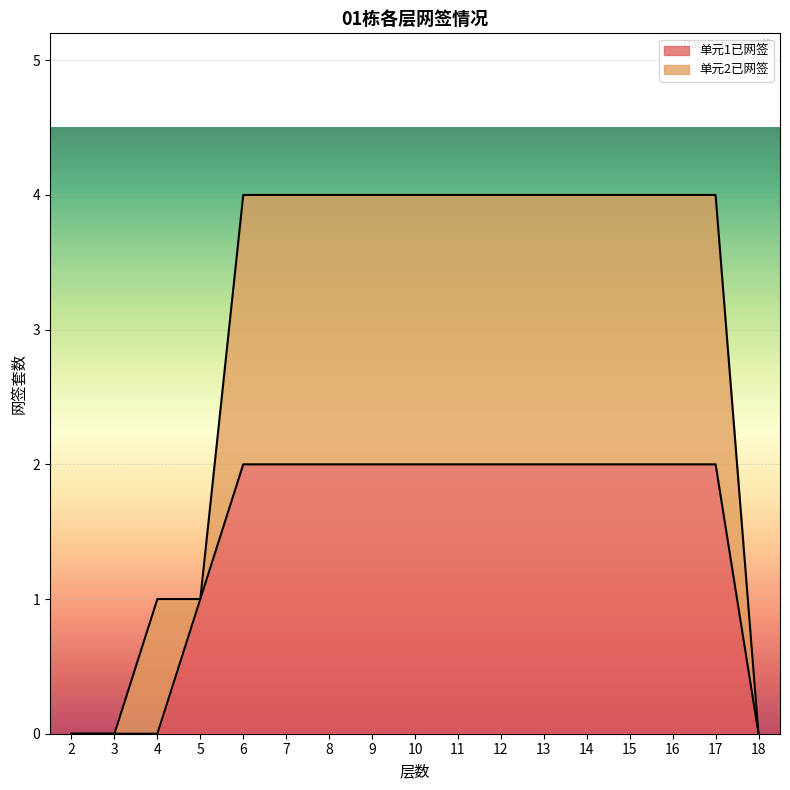

Which category has the highest value across all series?

6